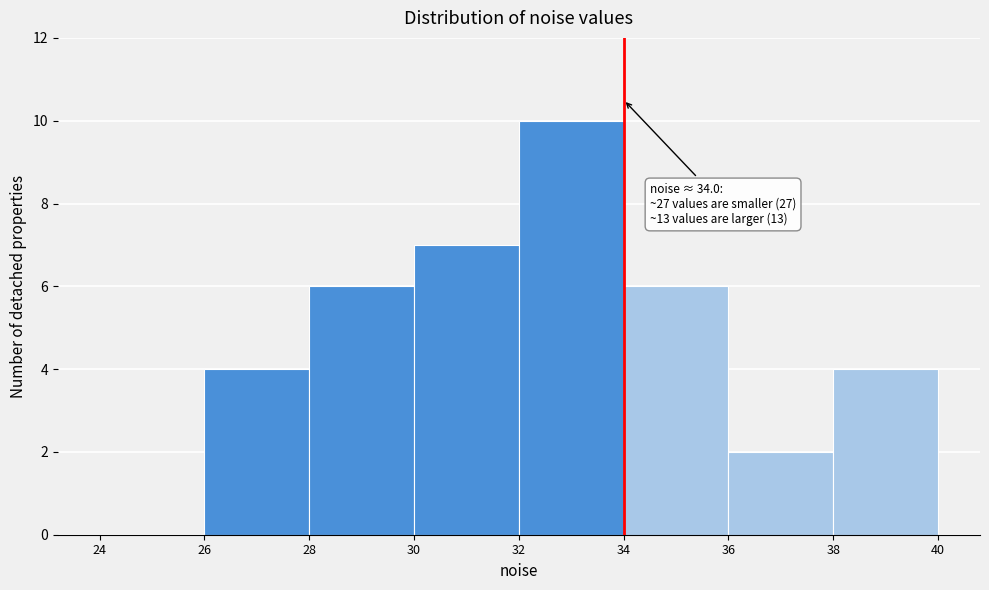

Over which range of the x-axis is the bar tallest?

32 to 34